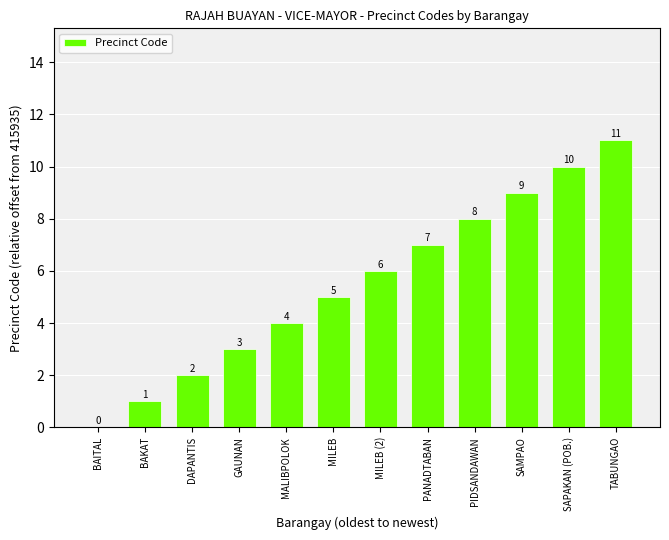

Reading left to right, transcribe all the data shown in this chart.

BAITAL=0	BAKAT=1	DAPANTIS=2	GAUNAN=3	MALIBPOLOK=4	MILEB=5	MILEB (2)=6	PANADTABAN=7	PIDSANDAWAN=8	SAMPAO=9	SAPAKAN (POB.)=10	TABUNGAO=11